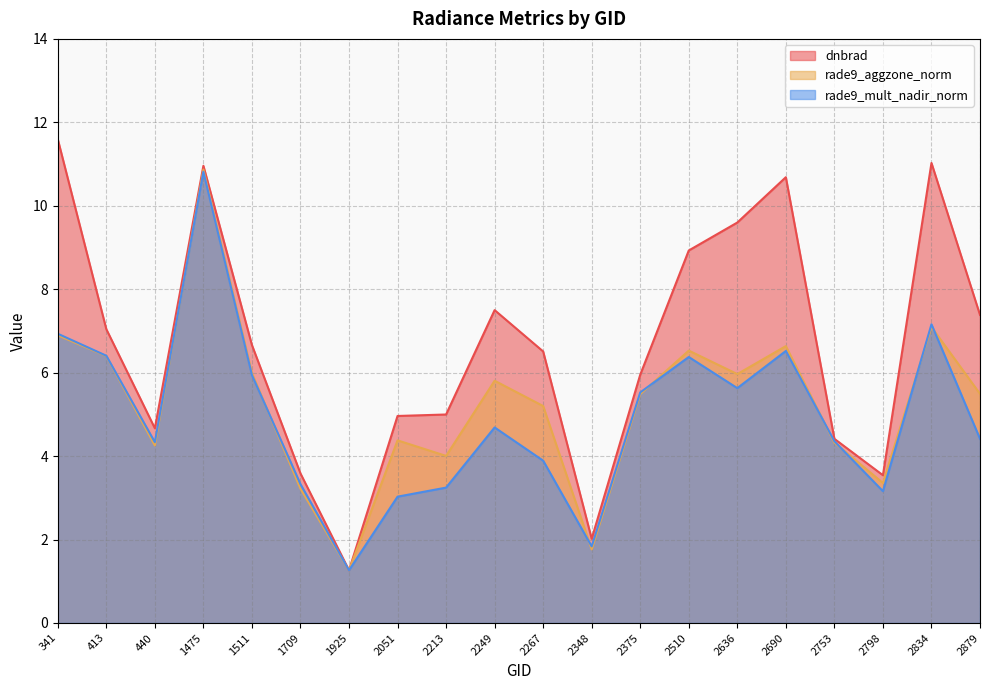

Which series ends up on top after the final intersection of rade9_mult_nadir_norm and rade9_aggzone_norm?

rade9_aggzone_norm